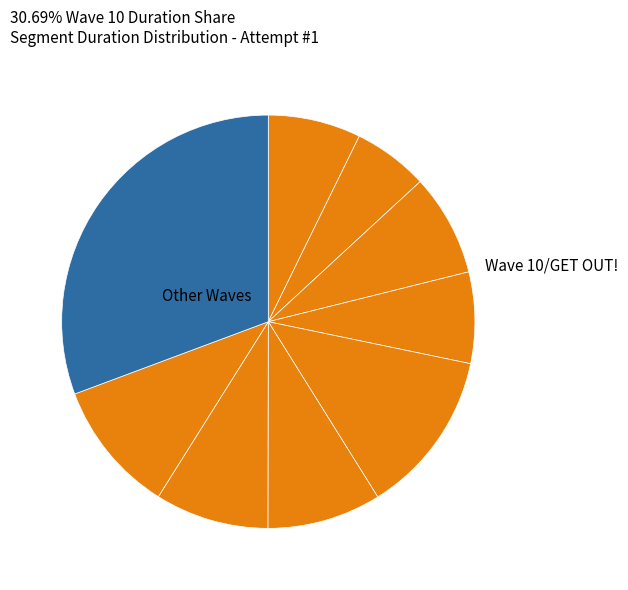

How many segments does this pie chart have?

9